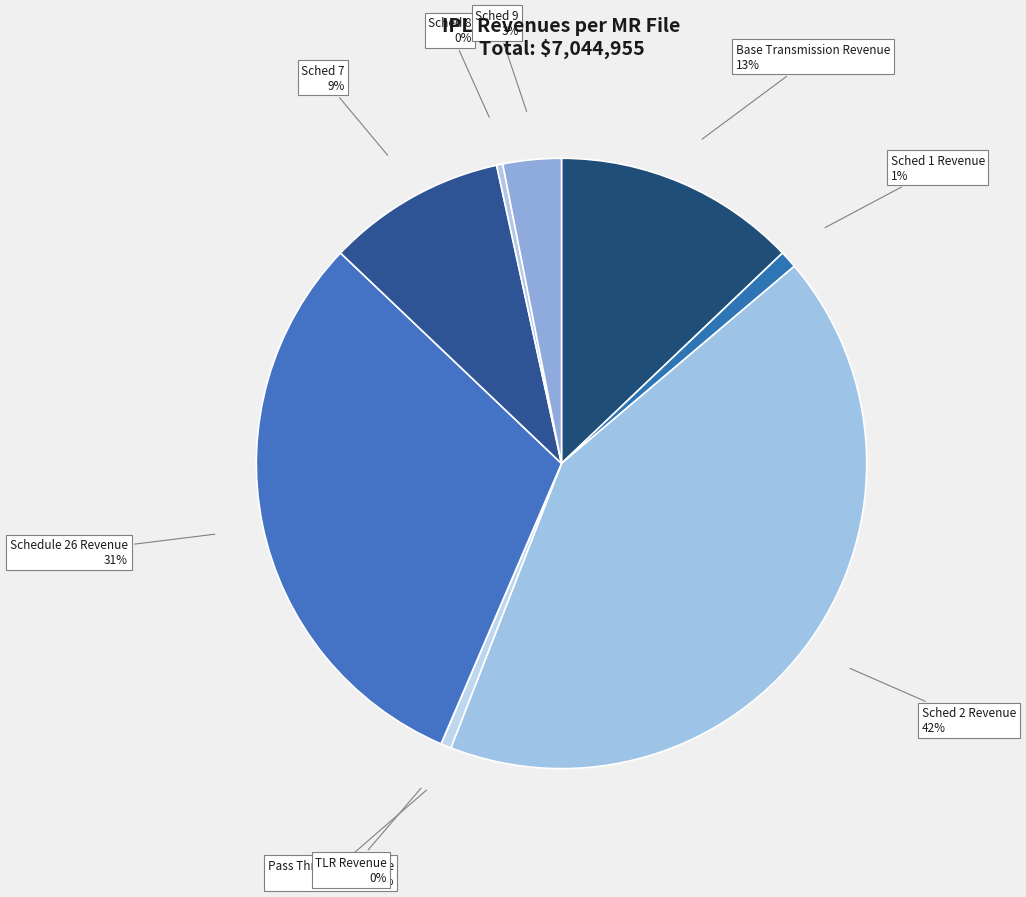

The Base Transmission Revenue slice represents 22% of the pie. True or false?

False